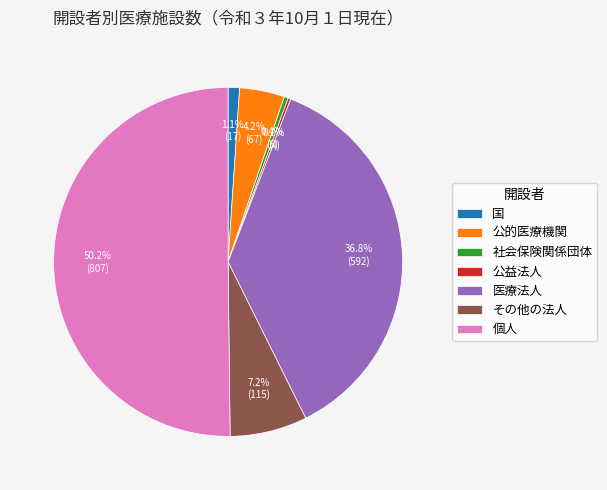

True or false: その他の法人 accounts for 7% of the total.

True